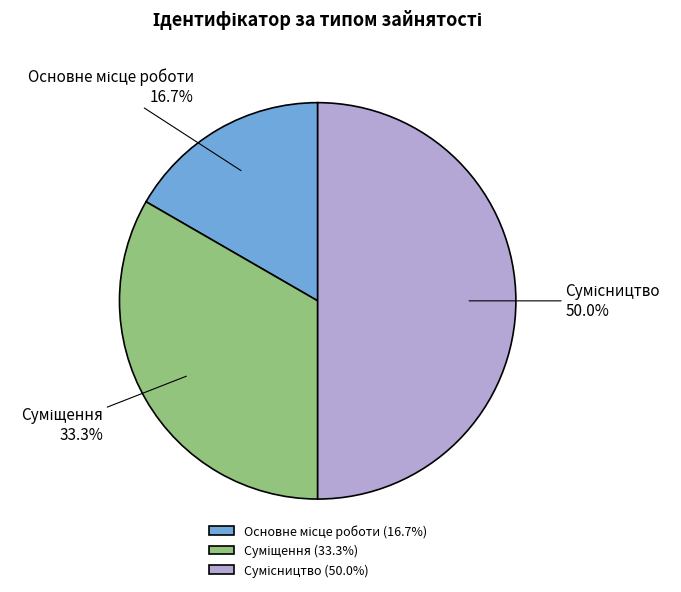

How many segments does this pie chart have?

3